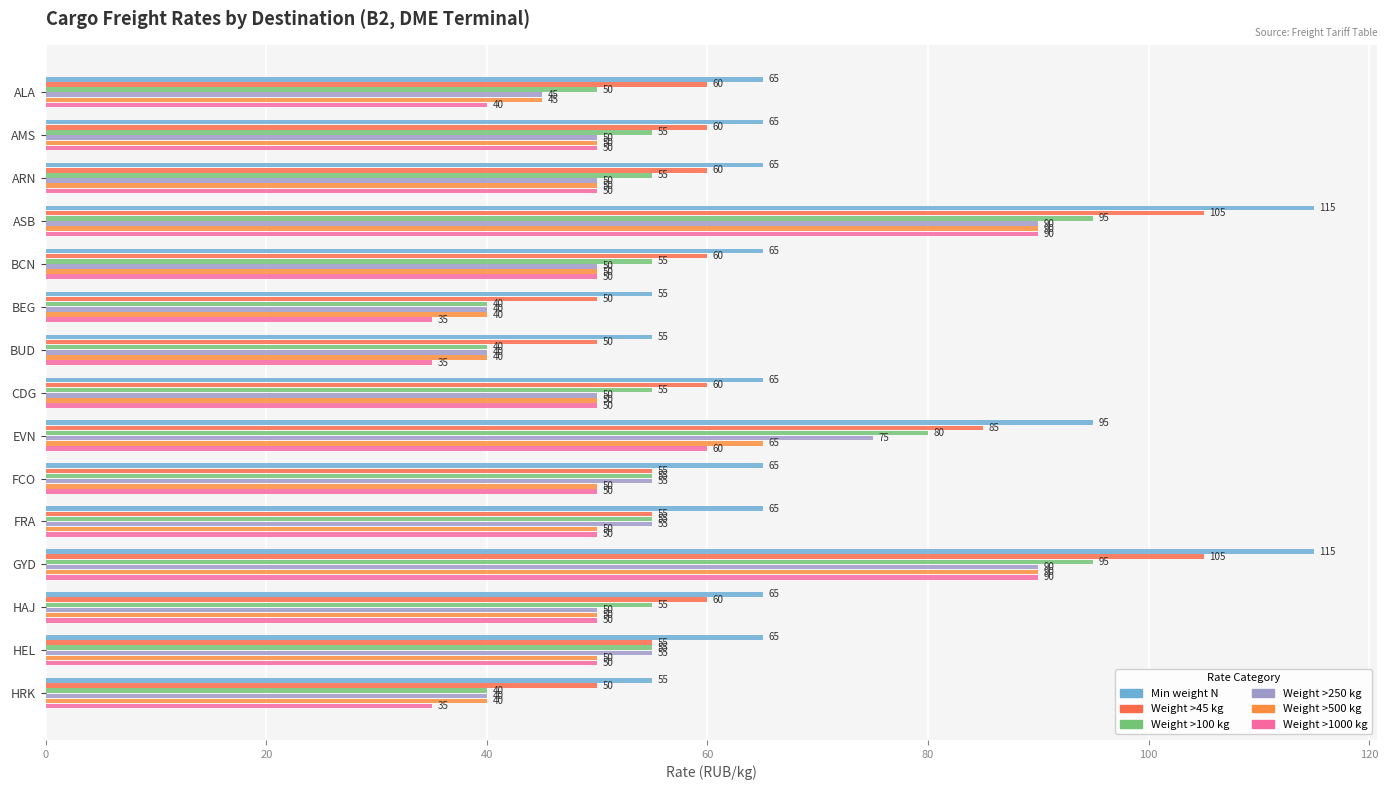

Count the number of data series in this chart.

6